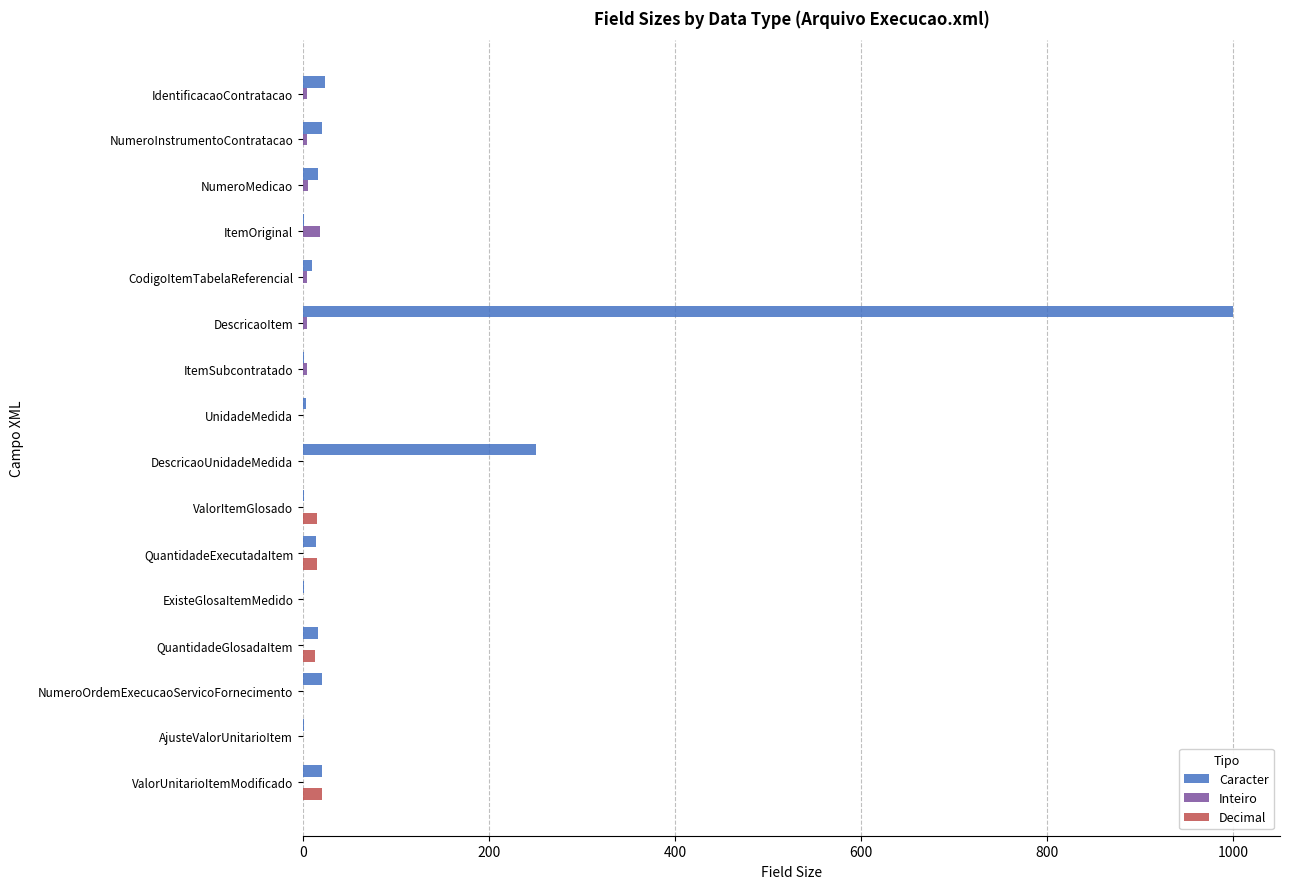

The value of Decimal at NumeroInstrumentoContratacao is 0.0. True or false?

True